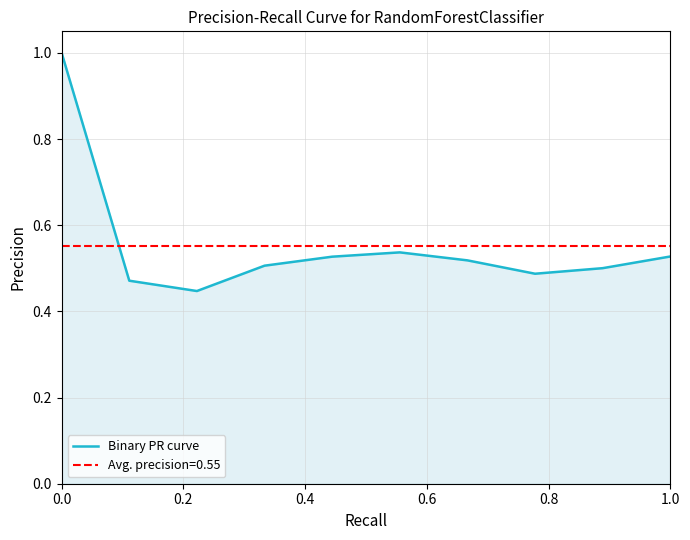

What is the greatest value displayed?

1.0